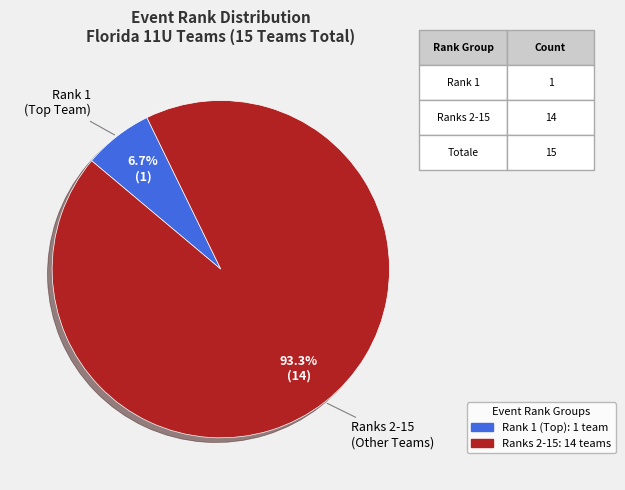

To the nearest percent, what is the average slice percentage?

50%